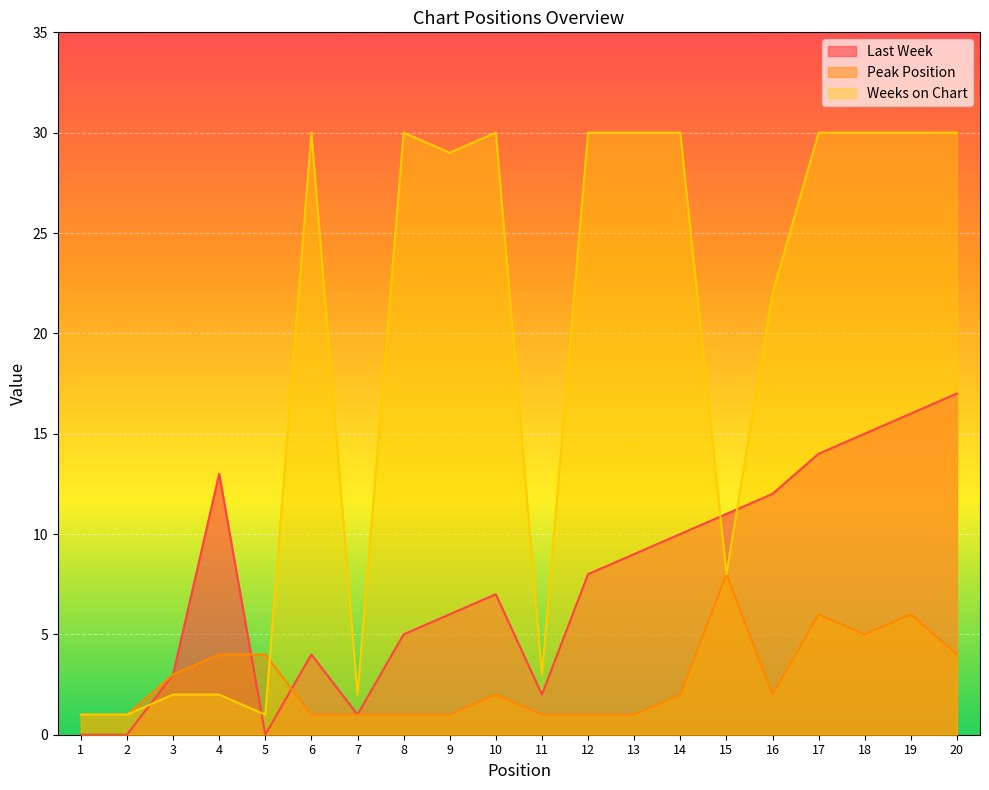

True or false: Peak Position has a value of 2 at 2.

False